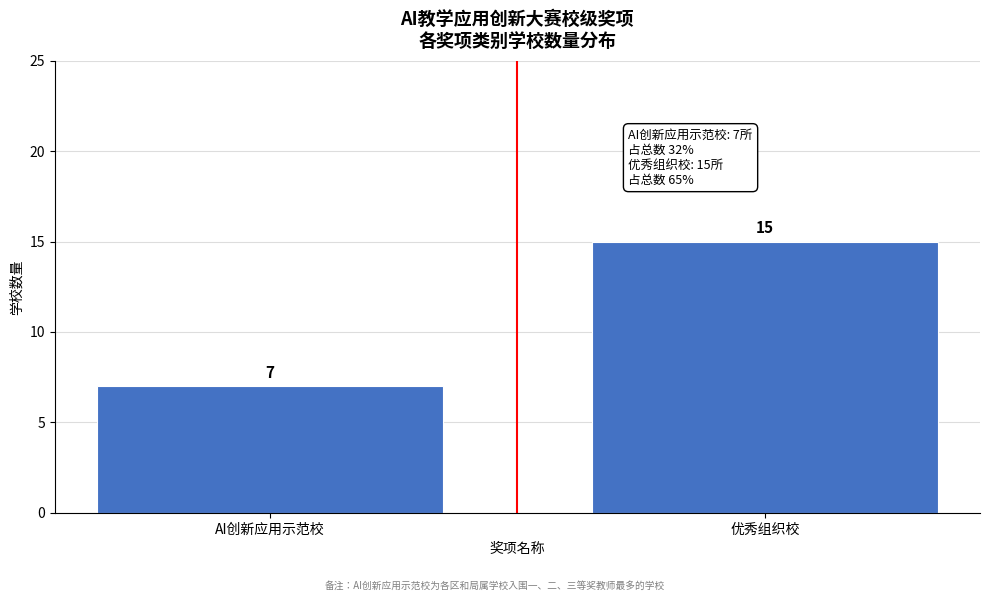

Reading left to right, list all the values displayed in this chart.

7	15